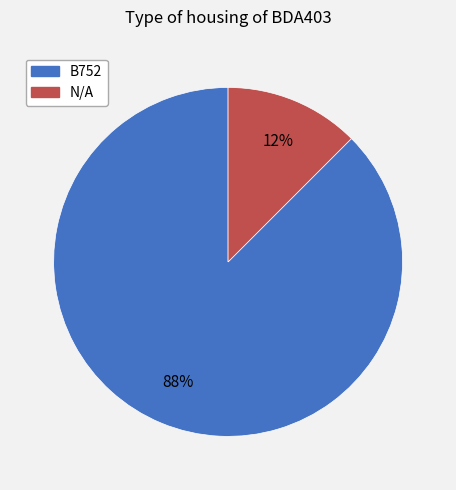

To the nearest percent, what is the combined percentage of B752 and N/A?

100%